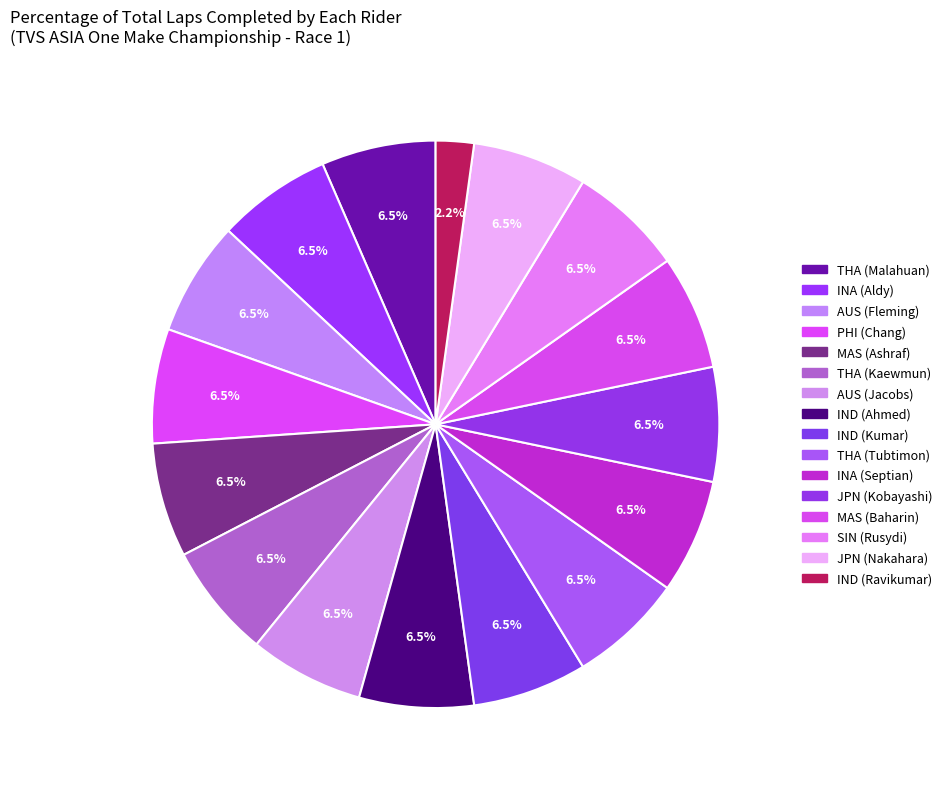

How many segments does this pie chart have?

16